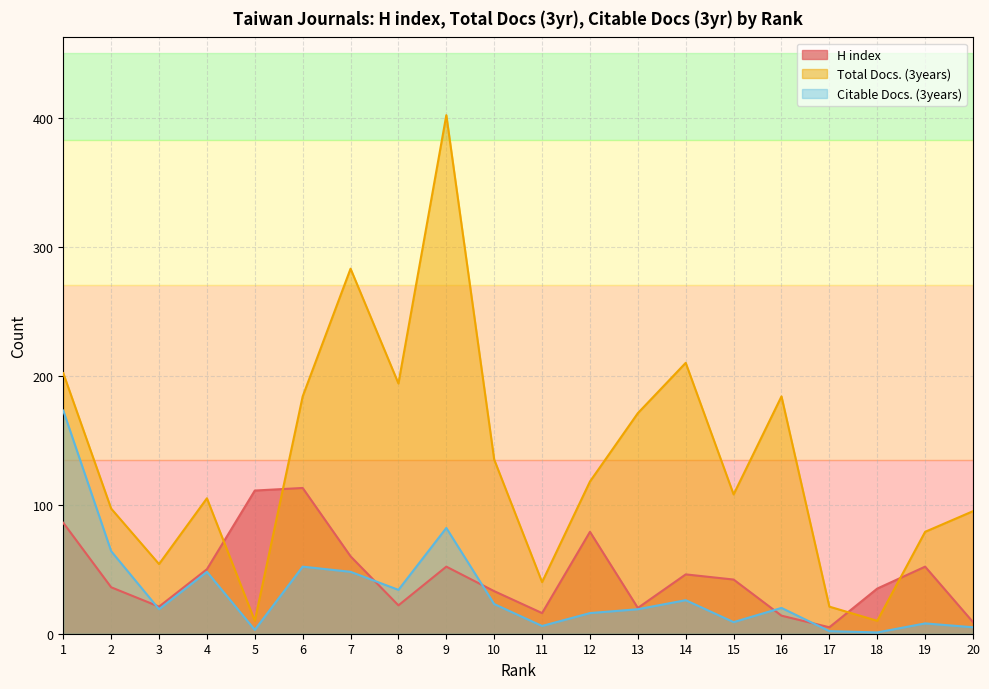

Between 9 and 16, which is larger?

9